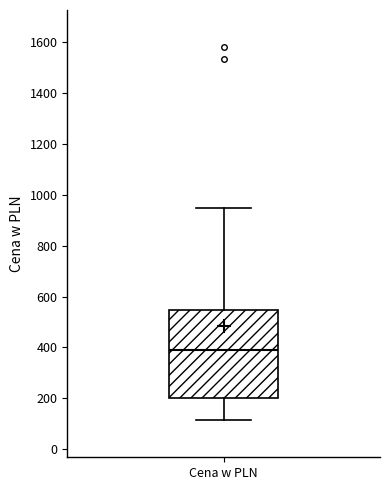

Where does the upper whisker of the box for Cena w PLN end on the y-axis? The values are not printed on the chart, so give them approximately, as read against the axis.

940